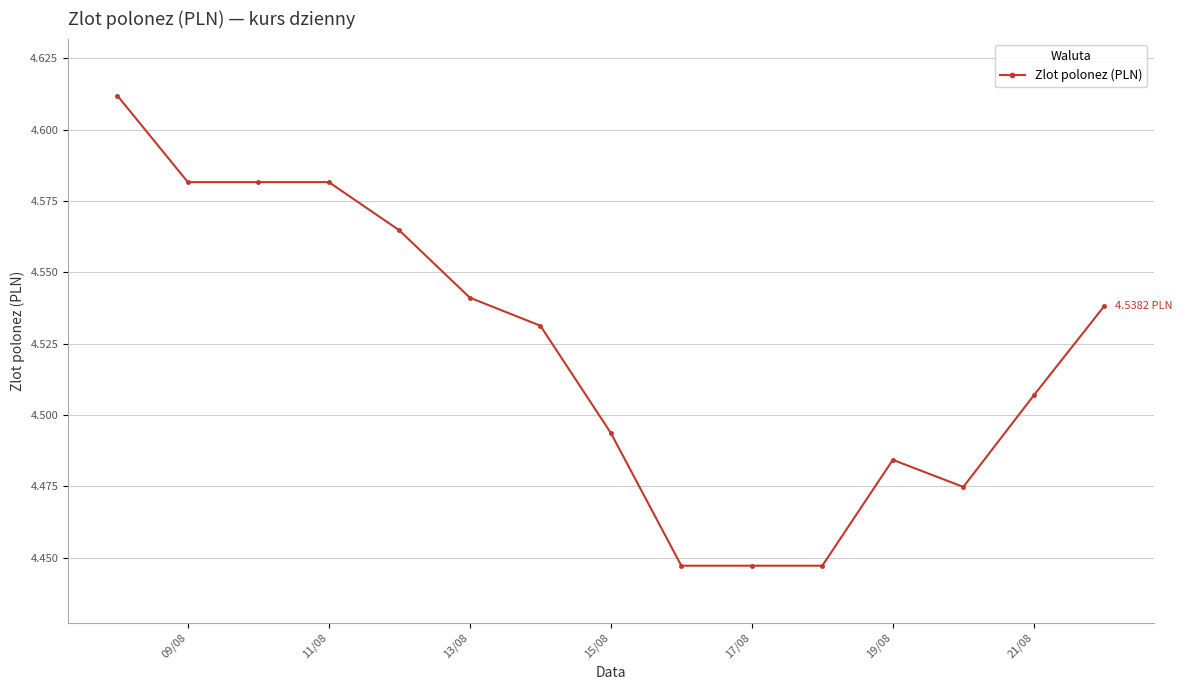

True or false: there are more than 0 points higher than both neighbors.

True